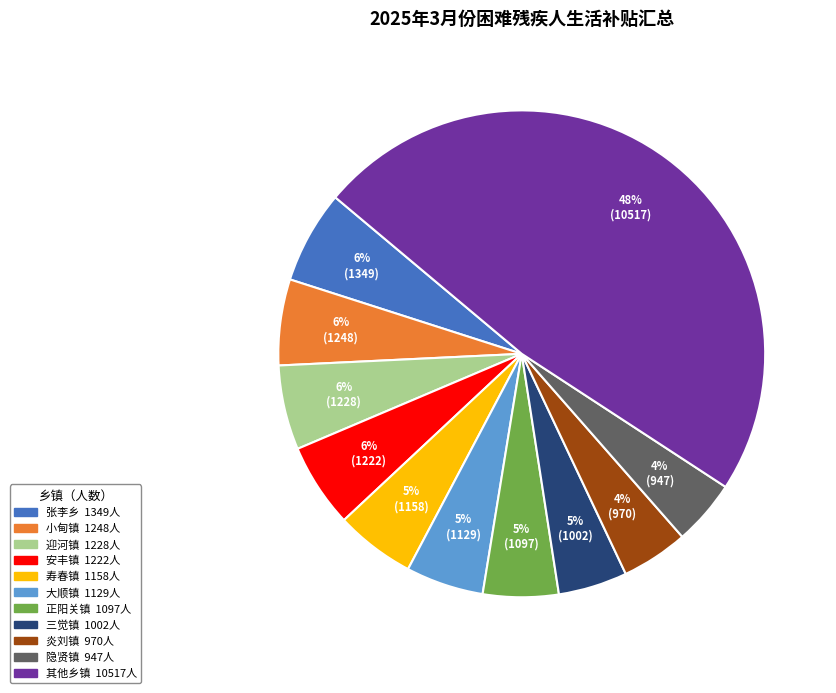

To the nearest percent, what is the average slice percentage?

9%